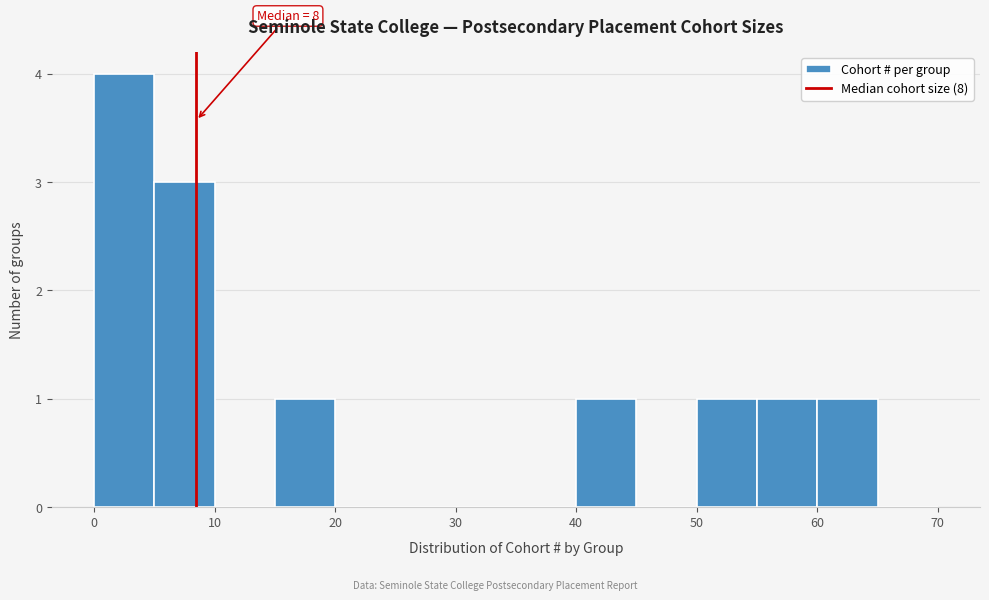

Over which range of the x-axis is the bar tallest?

0 to 5